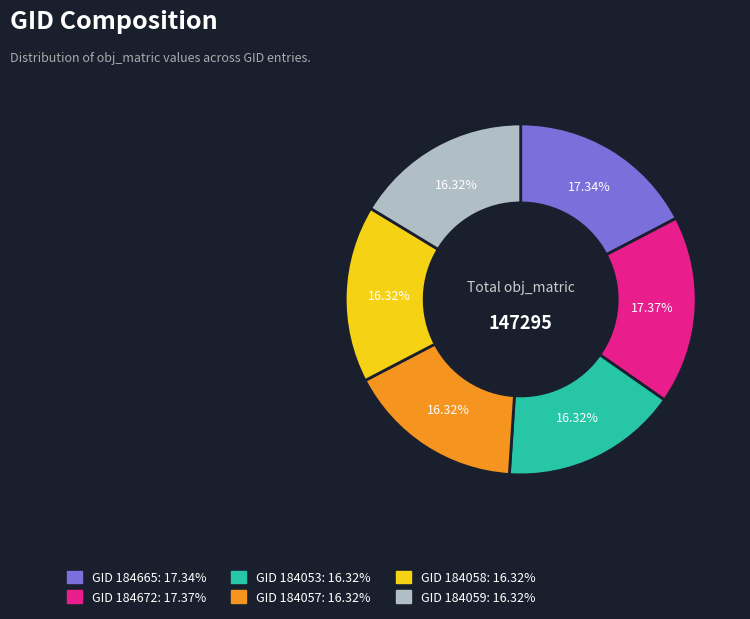

How many slices are in this pie chart?

6